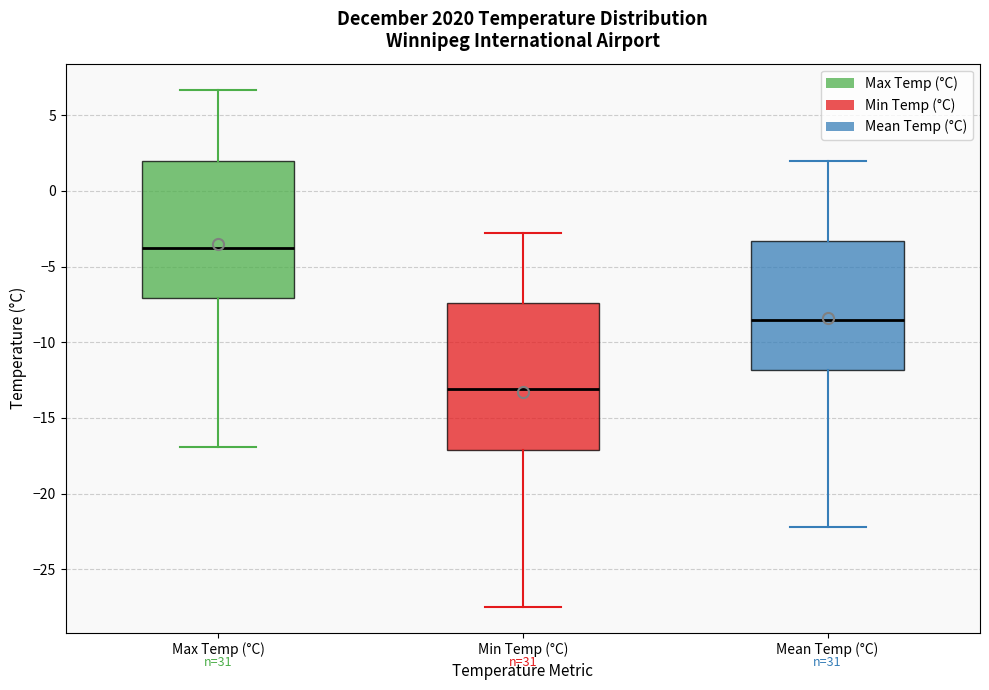

Which box is the tallest, from its lower edge to its upper edge?

Min Temp (°C)